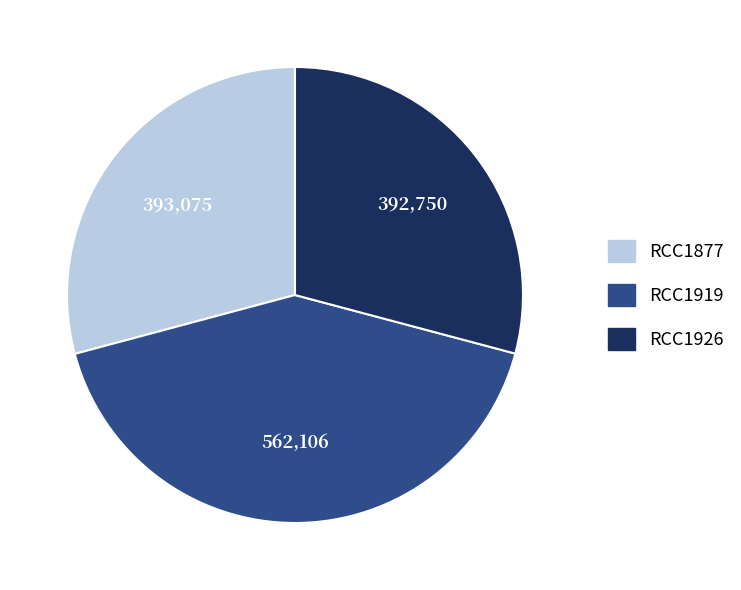

Does RCC1926 account for over 50% of the chart?

No